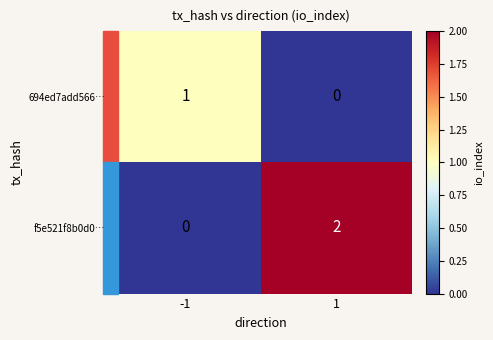

At 1, list the series in order from largest to smallest.

f5e521f8b0d0…, 694ed7add566…